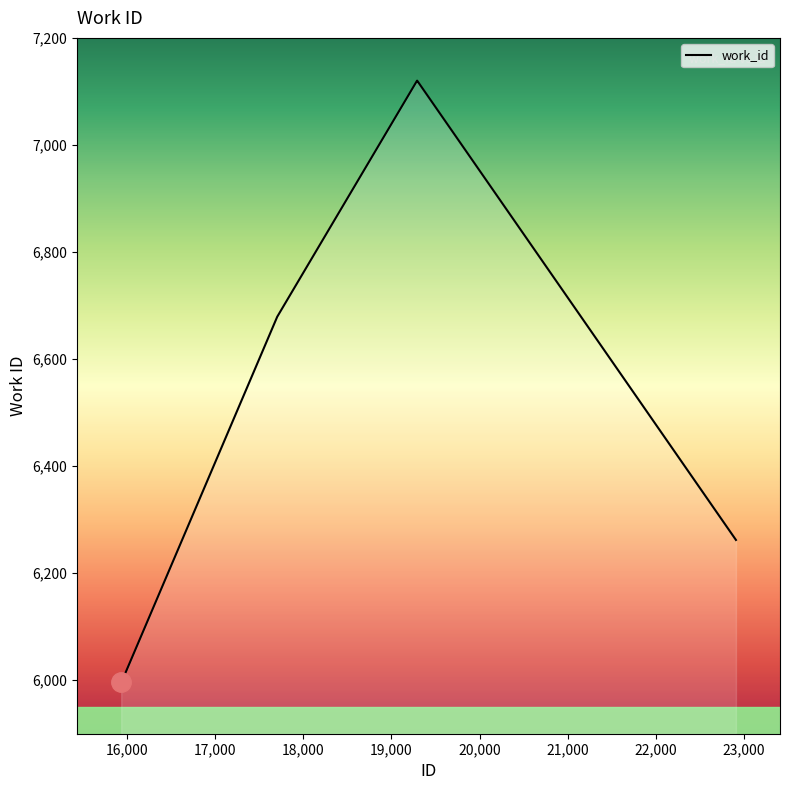

What is the greatest value displayed?

7120